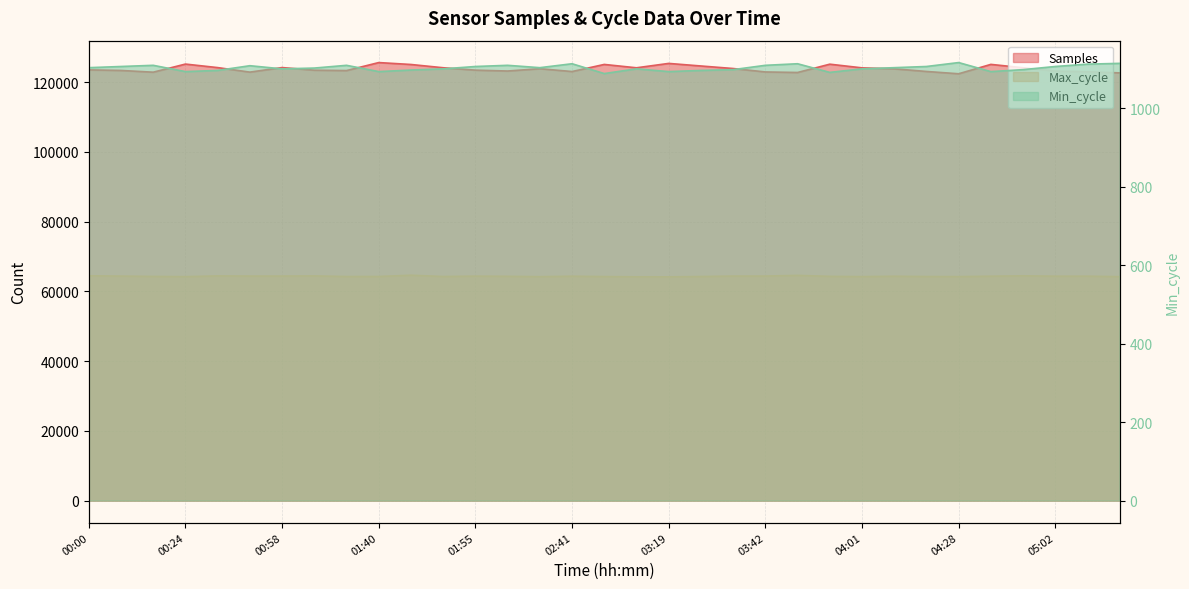

Reading left to right, list all the values displayed in this chart.

Samples: 123540	123373	122877	125204	124194	122895	124203	123450	123339	125635	125086	124150	123461	123212	123874	123065	125100	124136	125392	124656	123931	122946	122791	125173	124119	123841	123085	122423	125114	124155	123197	123003	122678
Max_cycle: 64487	64395	64303	64241	64453	64409	64407	64450	64277	64284	64647	64280	64385	64334	64236	64364	64262	64191	64182	64280	64405	64407	64599	64325	64251	64354	64276	64252	64366	64478	64373	64376	64233
Min_cycle: 1103	1106	1109	1093	1096	1108	1100	1102	1109	1093	1097	1100	1106	1109	1103	1113	1088	1100	1093	1096	1098	1109	1113	1091	1100	1103	1106	1116	1093	1098	1106	1112	1114